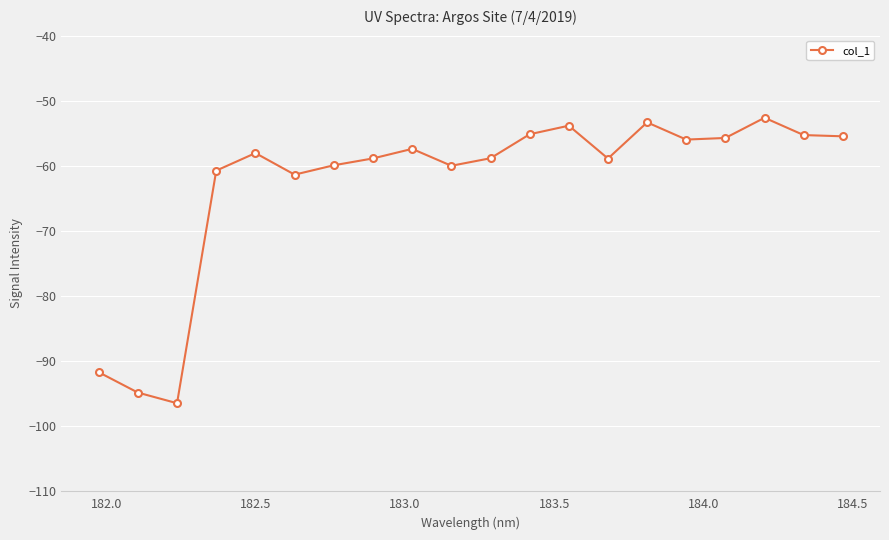

What is the maximum value shown in the chart?

-52.6